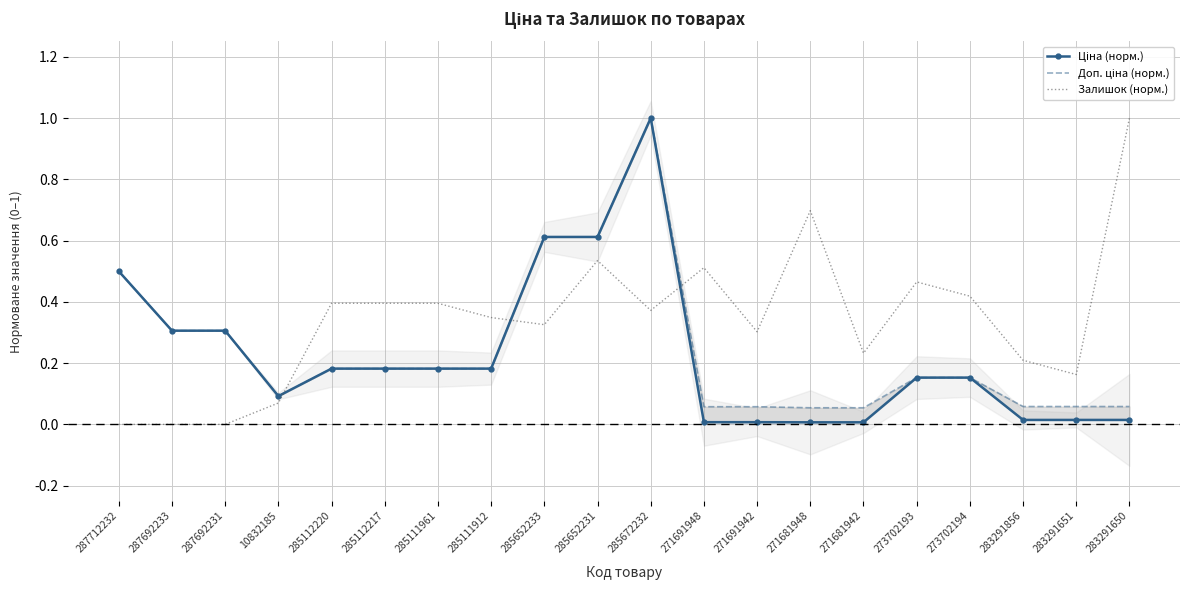

What is the difference between the Ціна (норм.) values at 271691942 and 285112220?

0.2